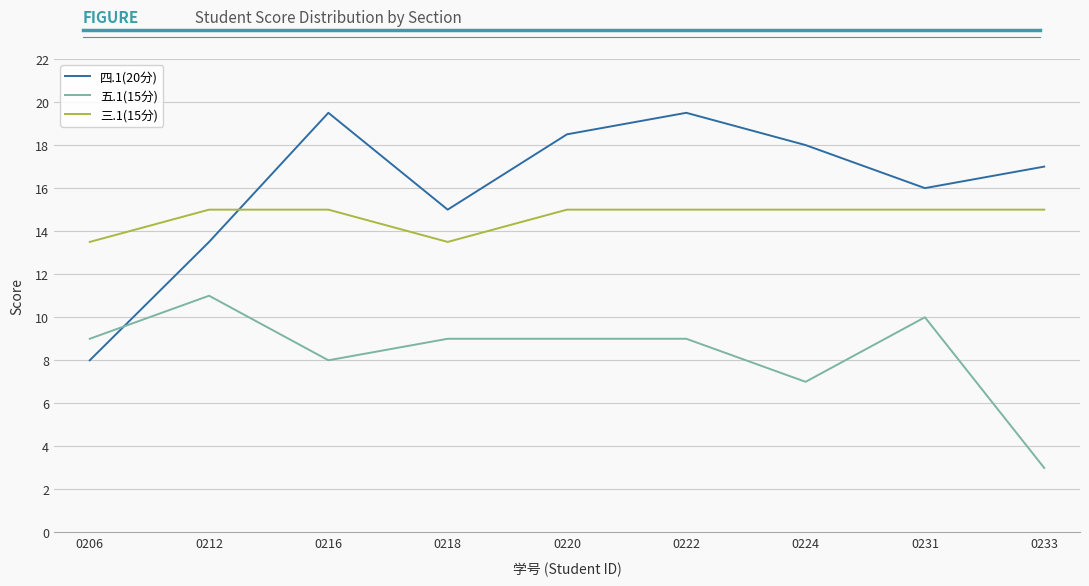

Count the number of data series in this chart.

3